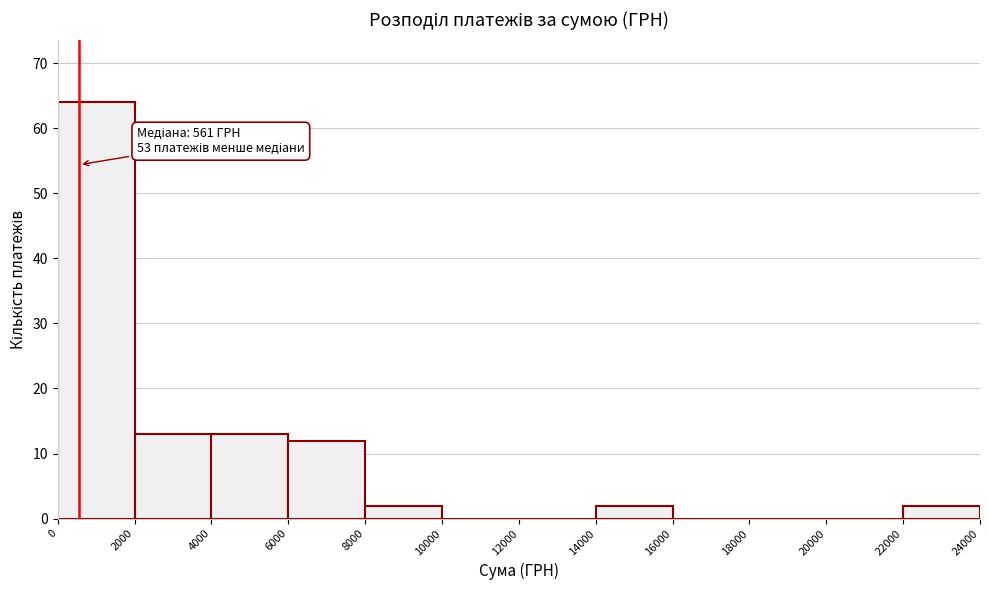

Over which range of the x-axis is the bar tallest?

0 to 2000